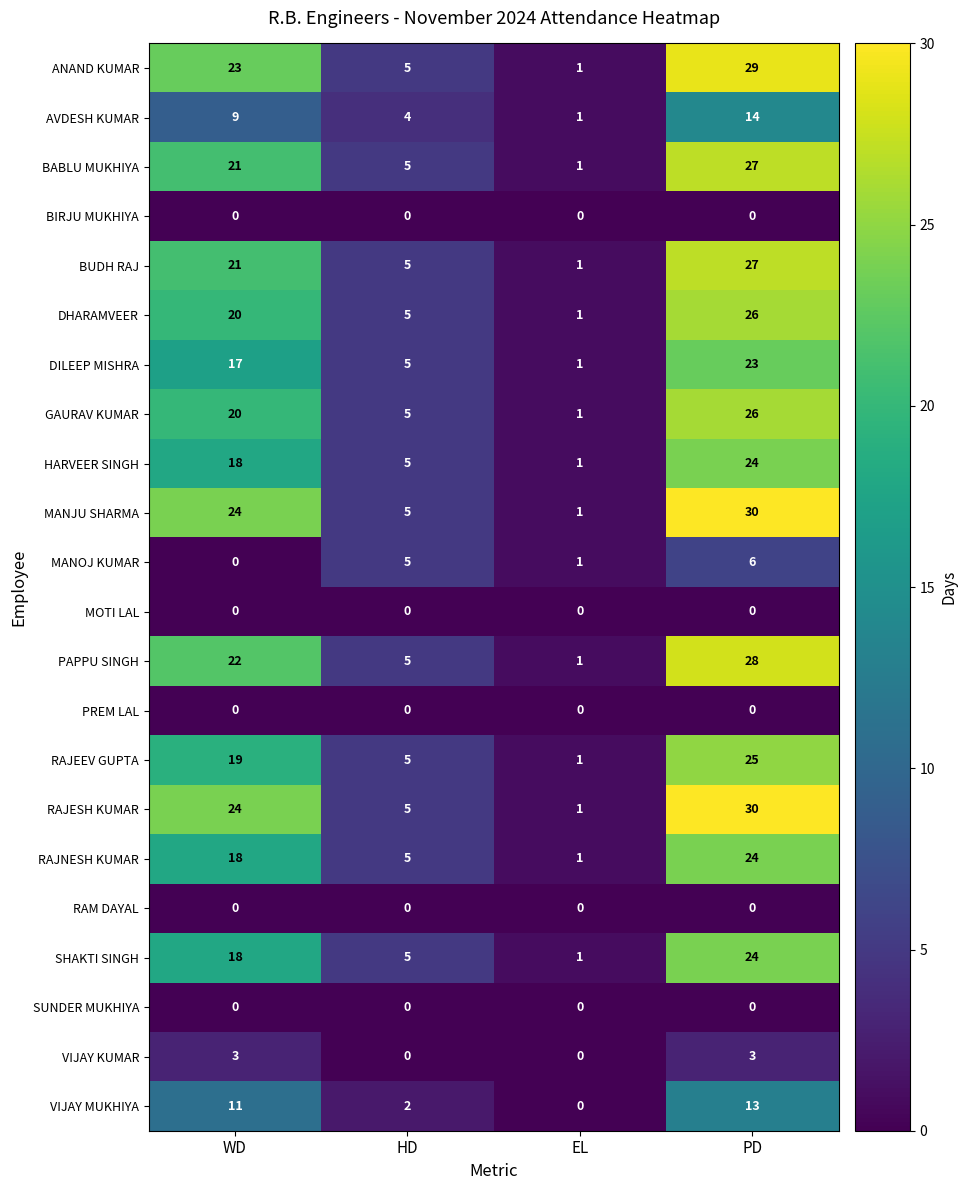

Rank the categories by RAJEEV GUPTA value from lowest to highest.

EL, HD, WD, PD